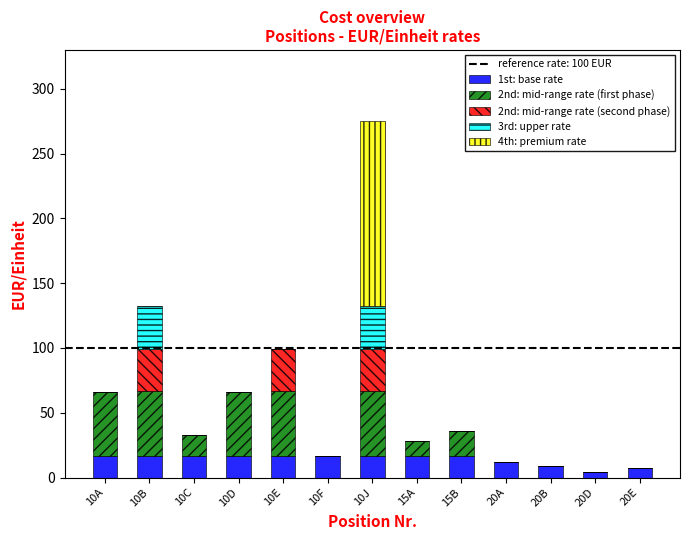

True or false: 1st: base rate has a value of 16.5 at 10A.

True